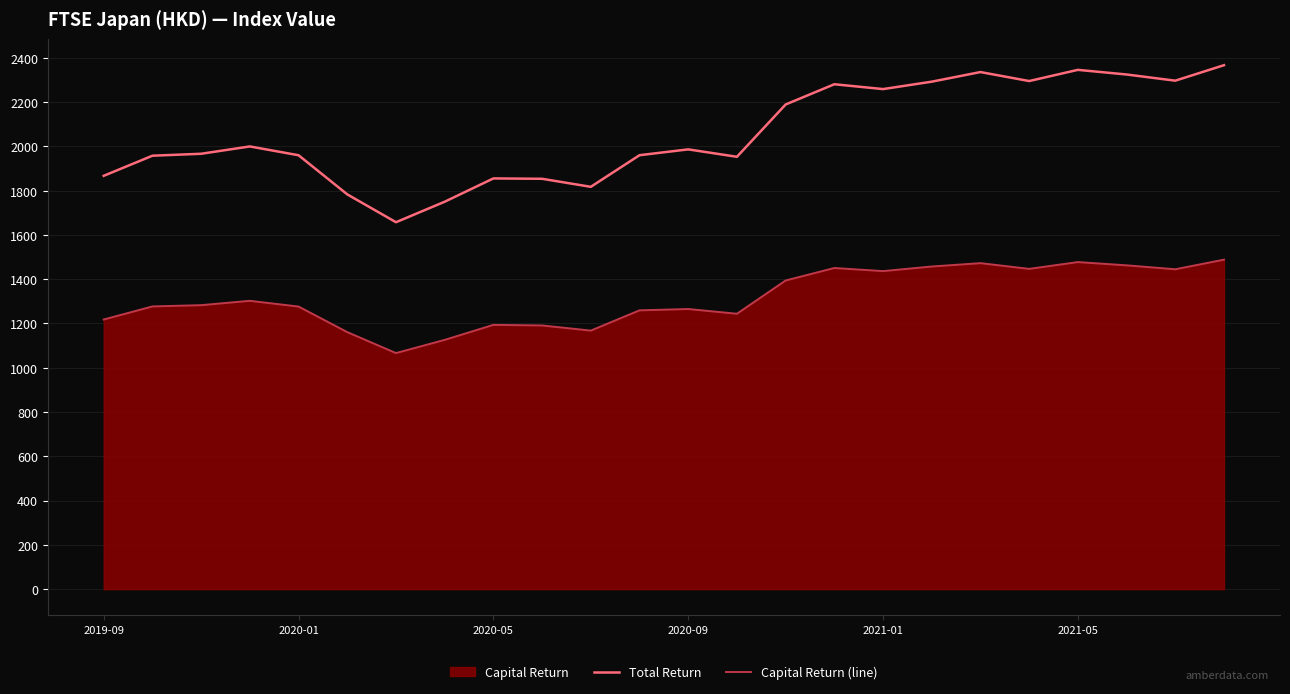

True or false: Capital Return (line) and Total Return intersect in this chart.

False